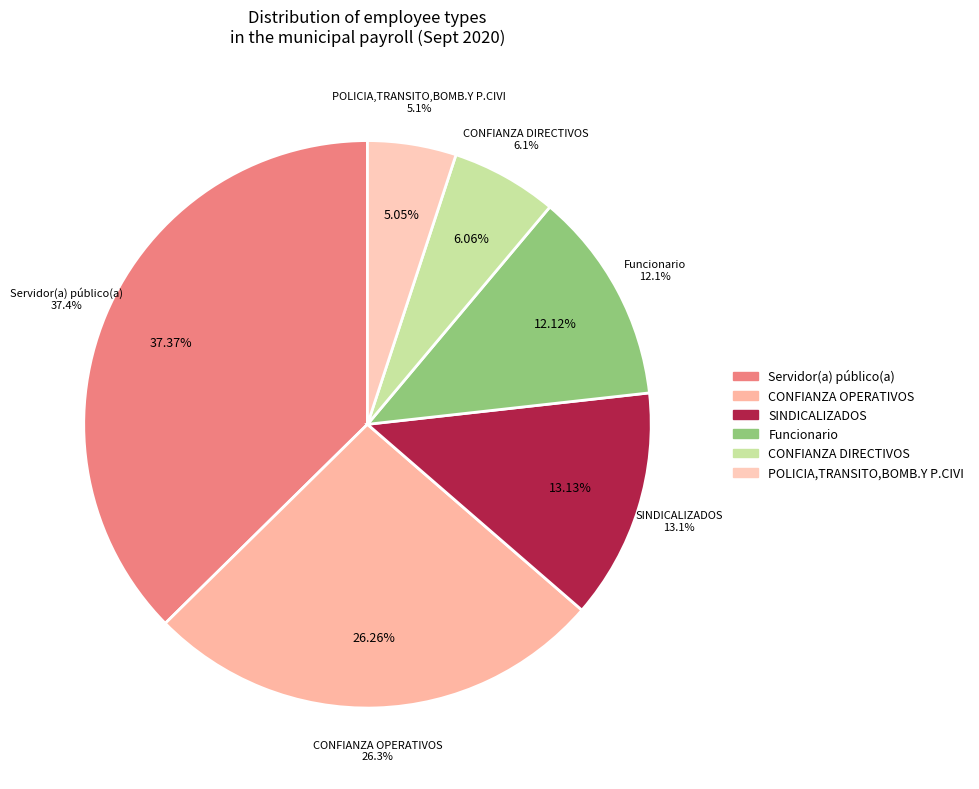

Which slice is the largest?

Servidor(a) público(a)